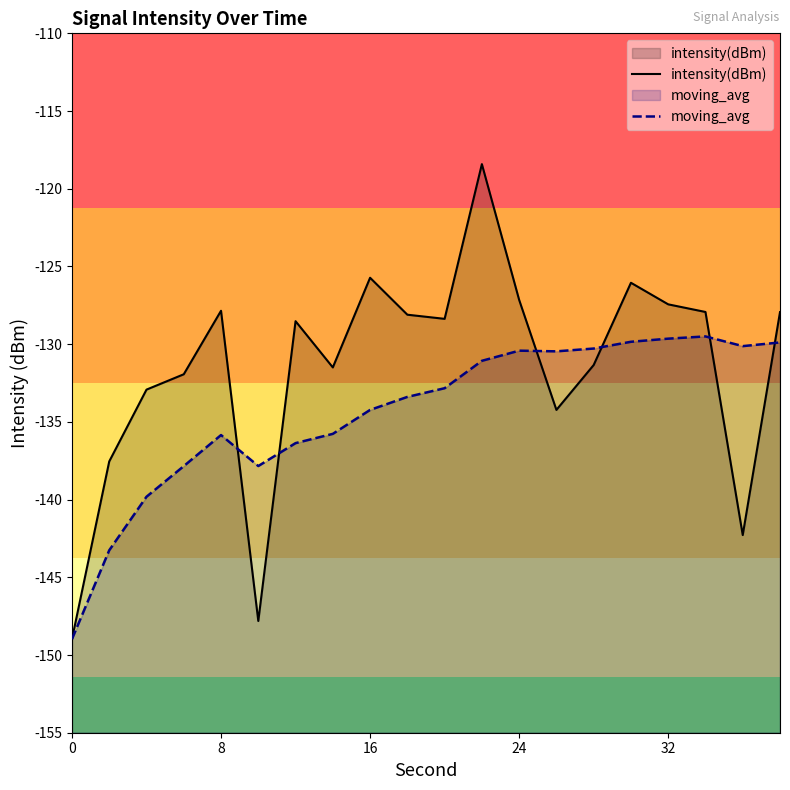

Which series has the largest total across all categories?

intensity(dBm)